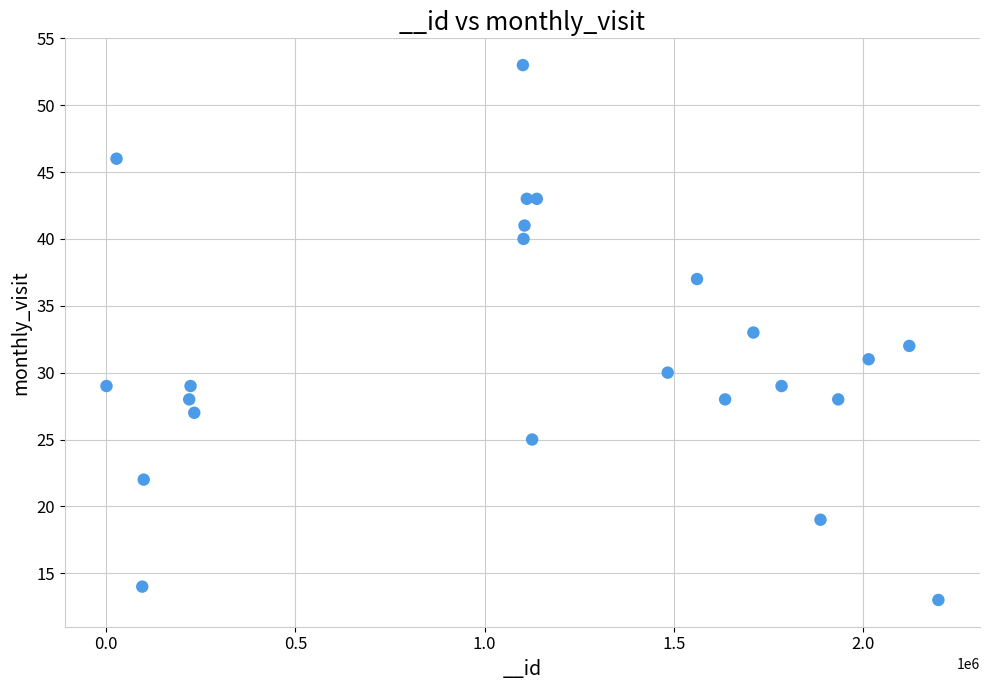

What is the range of Y values (max minus min)?

40